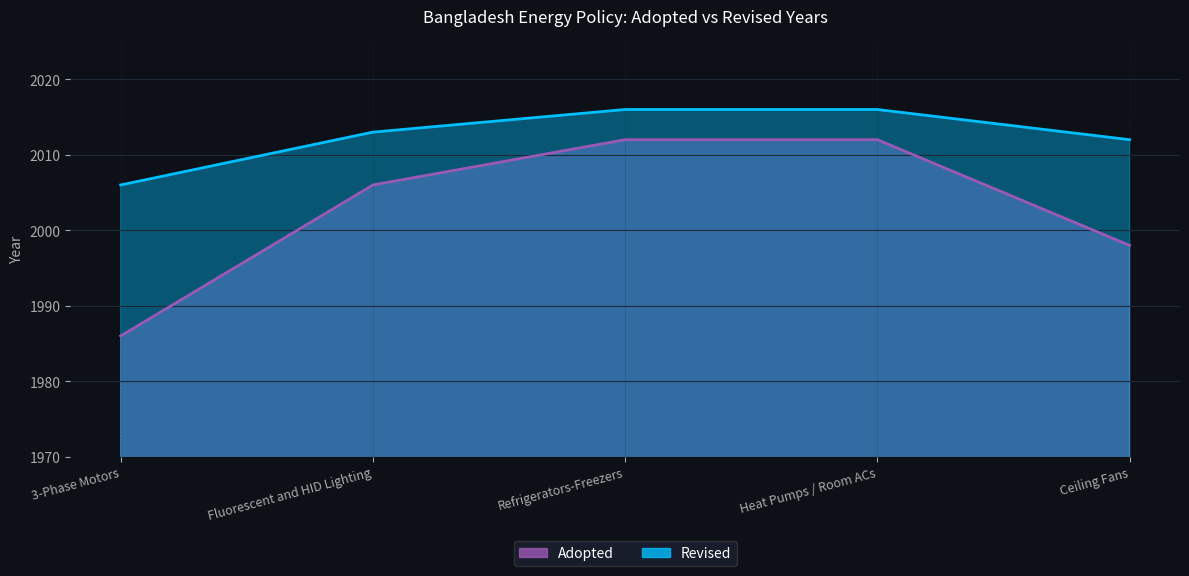

True or false: Revised and Adopted cross at least once.

False